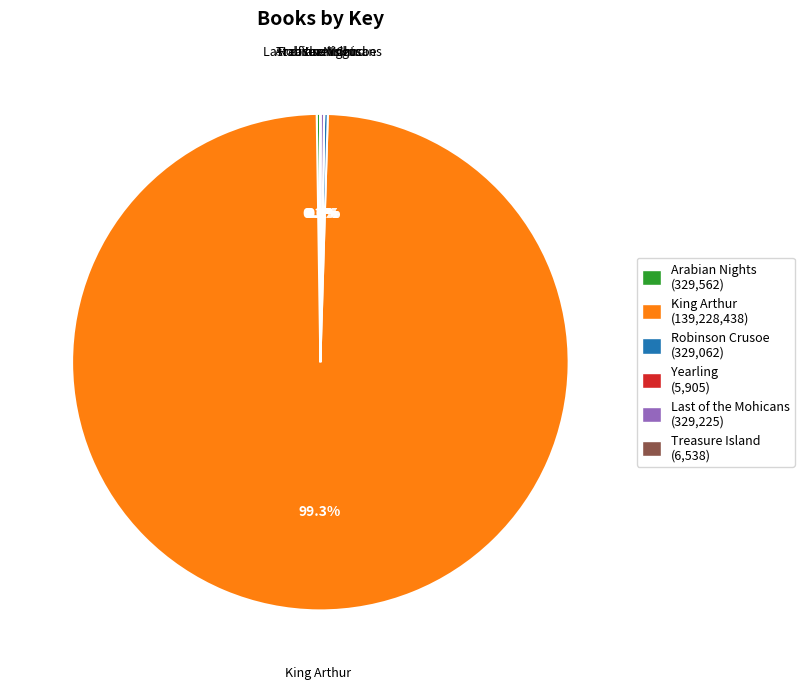

Is there a majority slice in this chart?

Yes